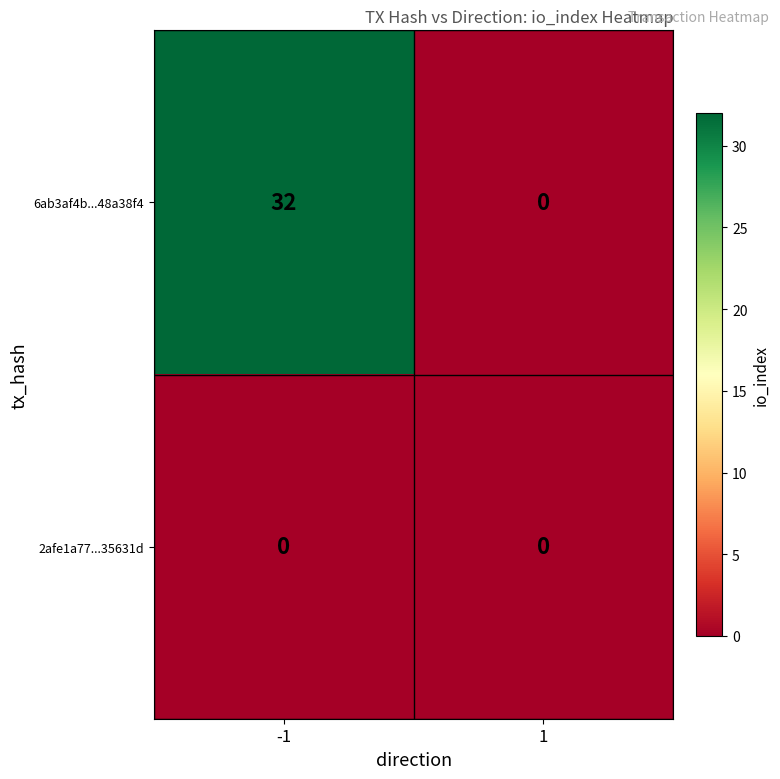

List the series in order of their peak value, lowest first.

2afe1a77...35631d, 6ab3af4b...48a38f4